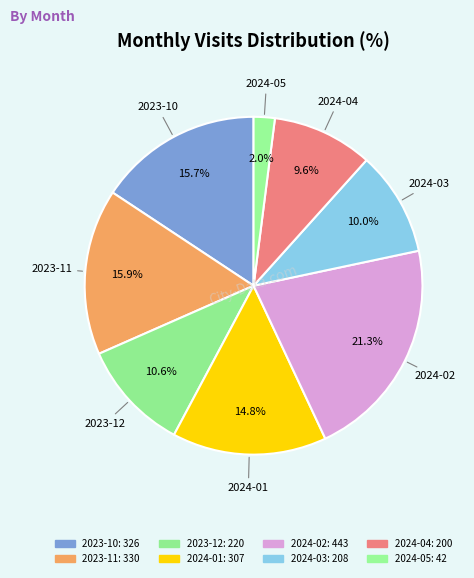

To the nearest percent, what is the average slice percentage?

12%